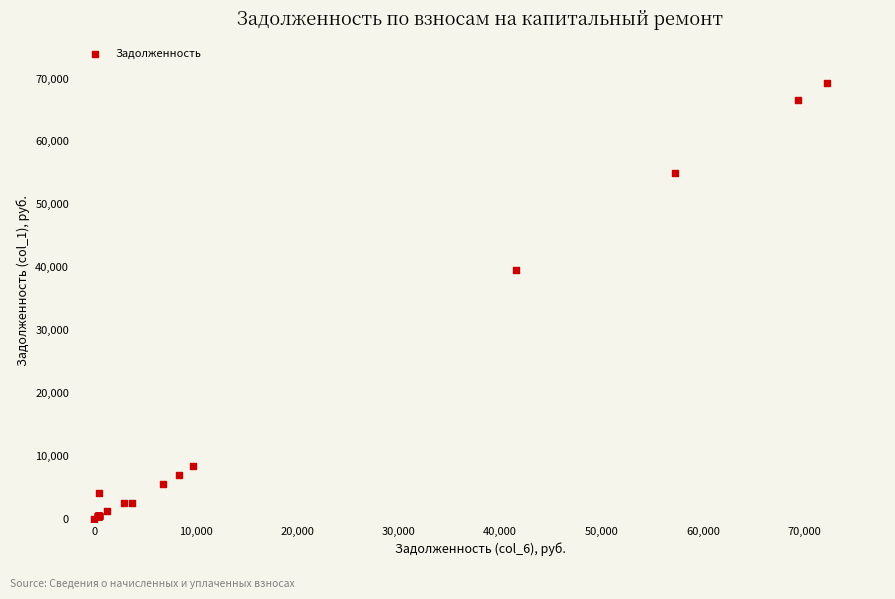

What Y value in the scatter plot is closest to 34671?

39468.2